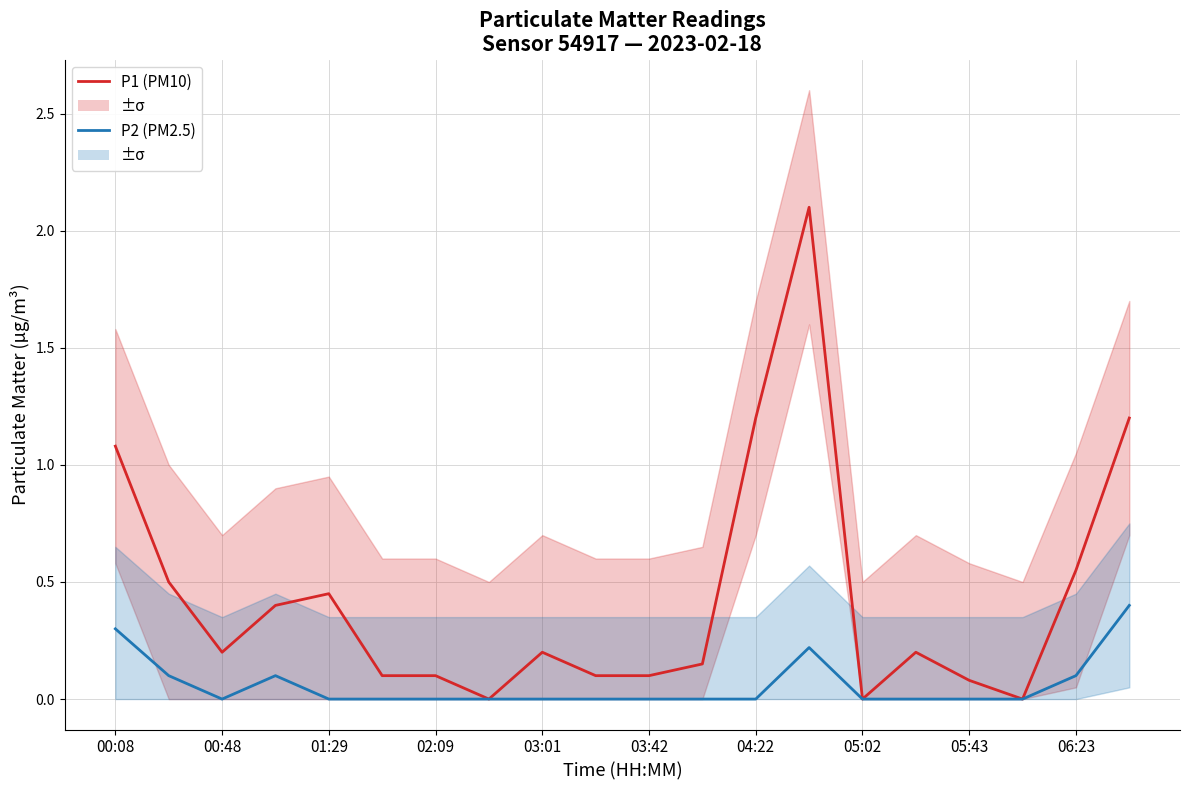

Which category has the lowest value in the P2 (PM2.5) series?

00:48